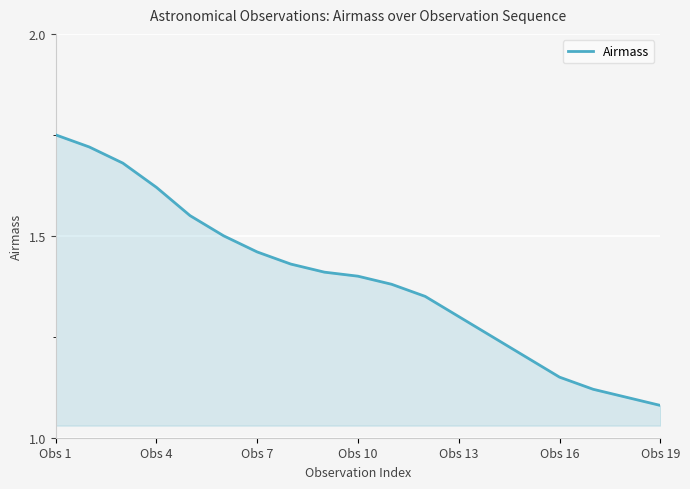

What is the difference between the maximum and minimum values?

0.7